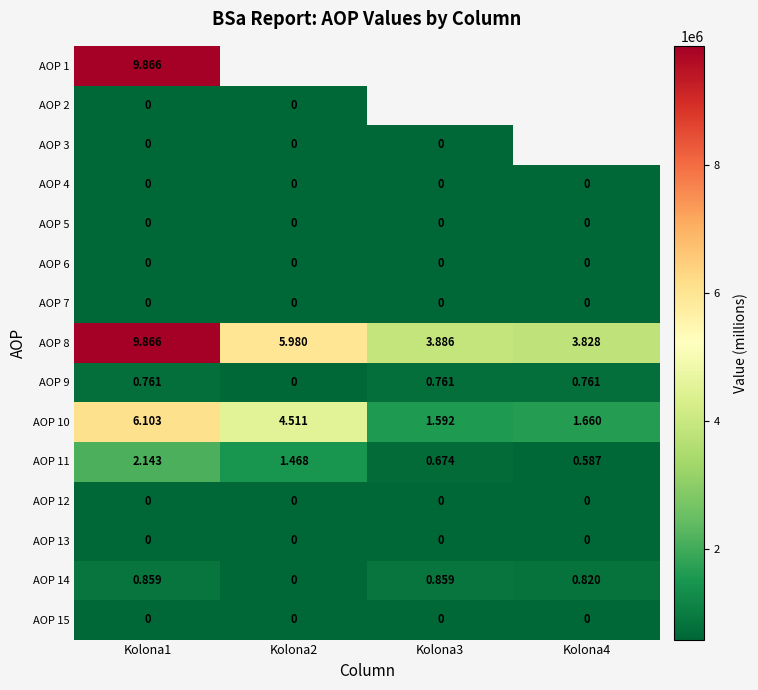

At which label does AOP 10 first exceed 4511474?

Kolona1